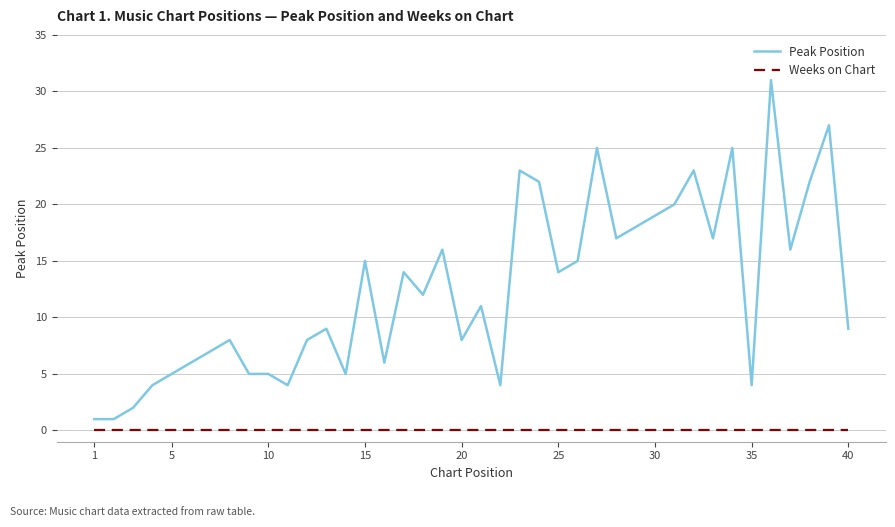

Which series has the largest range (max minus min)?

Peak Position